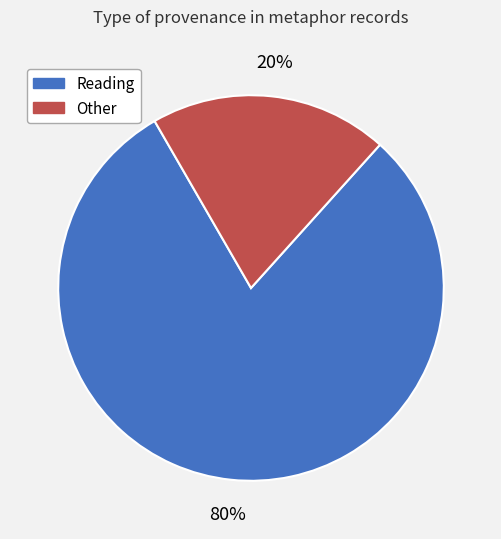

Does any single category account for the majority?

Yes